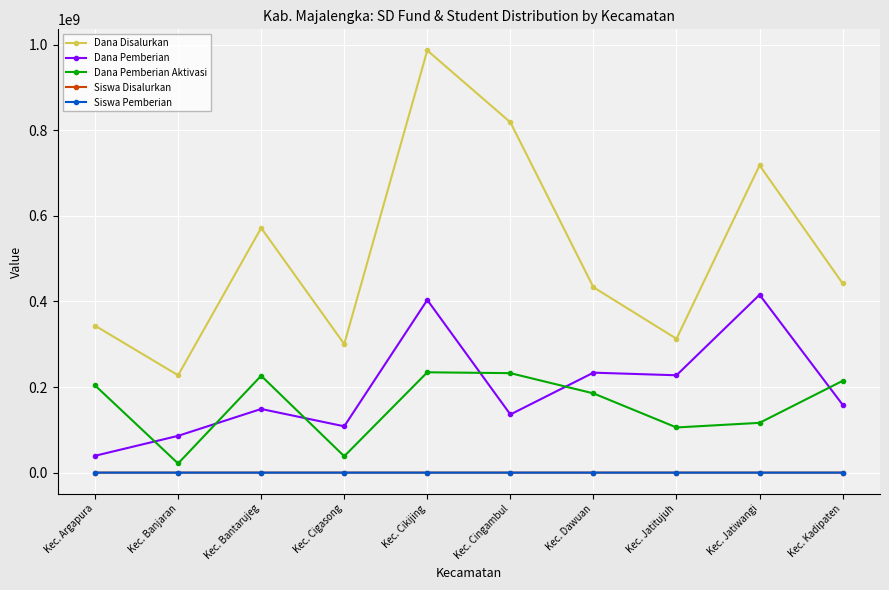

Which series has the largest range (max minus min)?

Dana Disalurkan